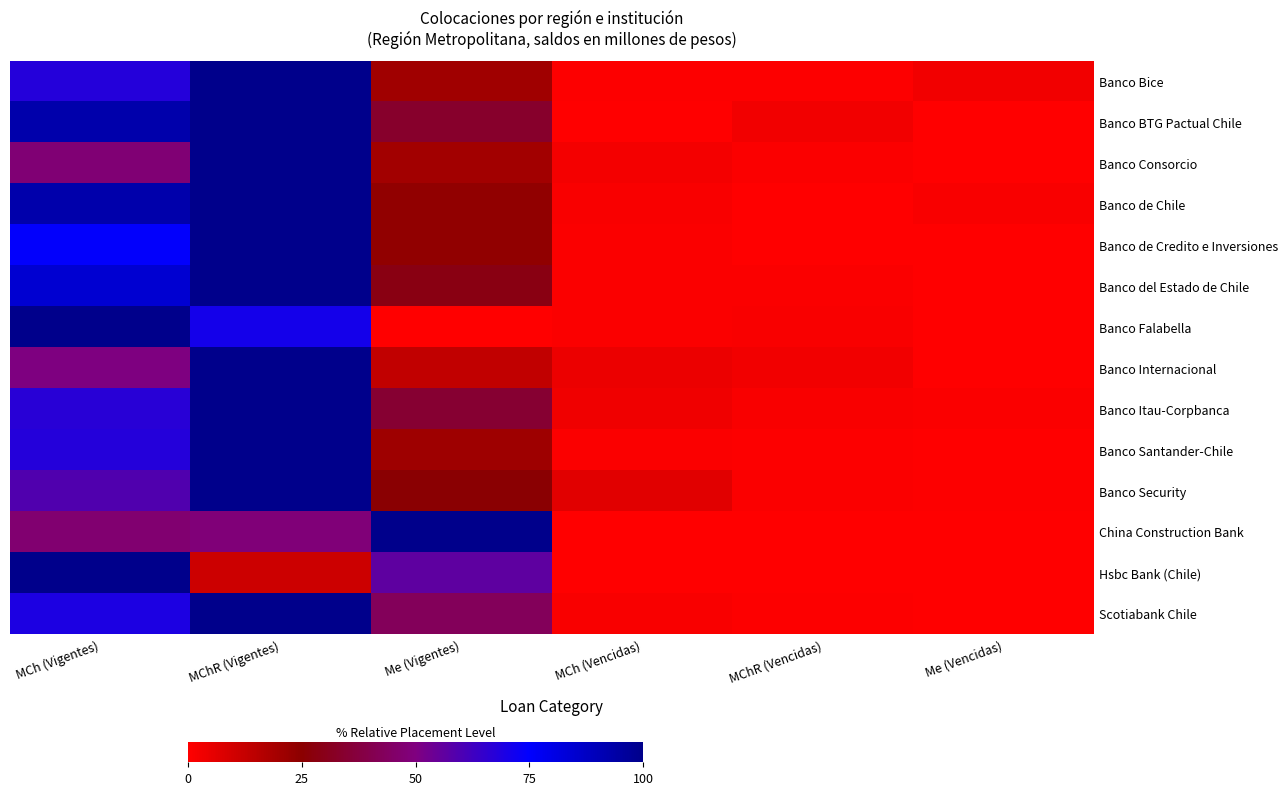

Rank the series at MChR (Vigentes) from highest to lowest value.

Banco Bice, Banco BTG Pactual Chile, Banco Consorcio, Banco de Chile, Banco de Credito e Inversiones, Banco del Estado de Chile, Banco Internacional, Banco Itau-Corpbanca, Banco Santander-Chile, Banco Security, Scotiabank Chile, Banco Falabella, China Construction Bank, Hsbc Bank (Chile)